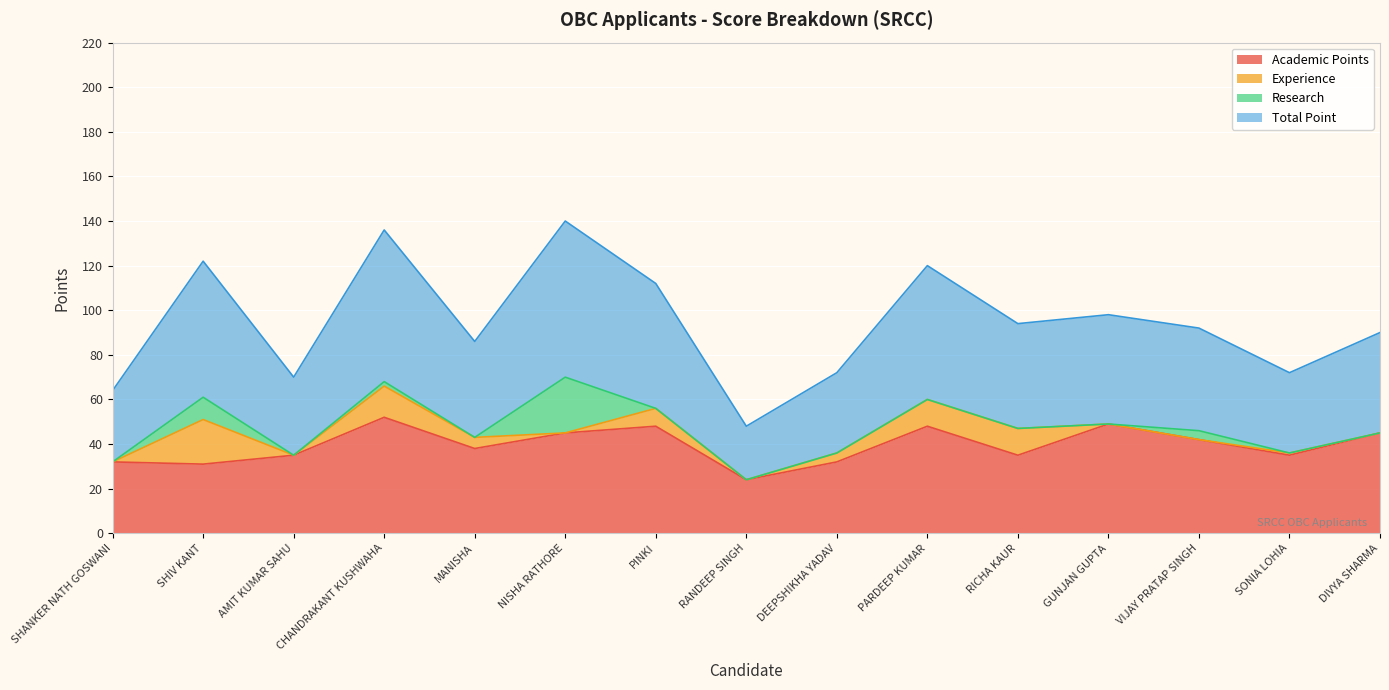

What is the average value of the Academic Points series?

39